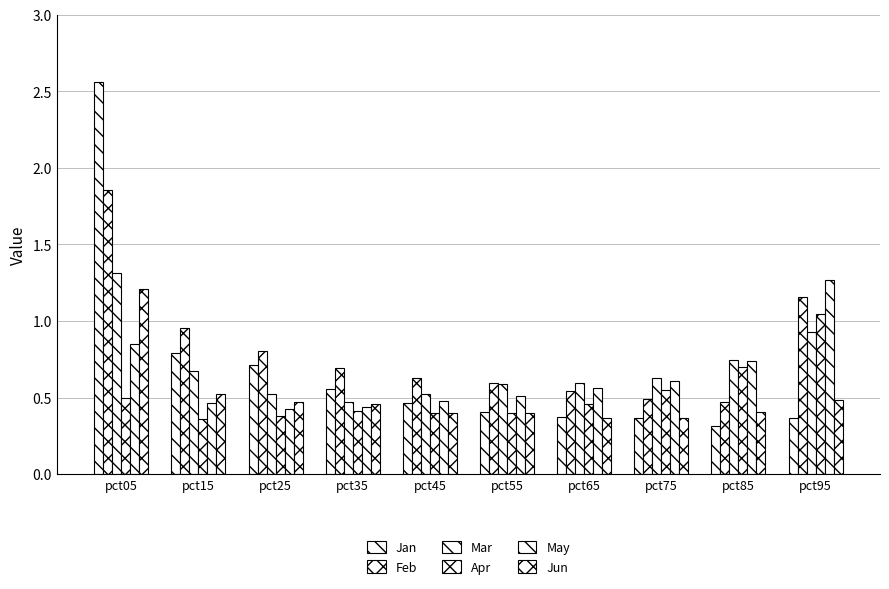

At pct25, list the series in order from smallest to largest.

Apr, May, Jun, Mar, Jan, Feb